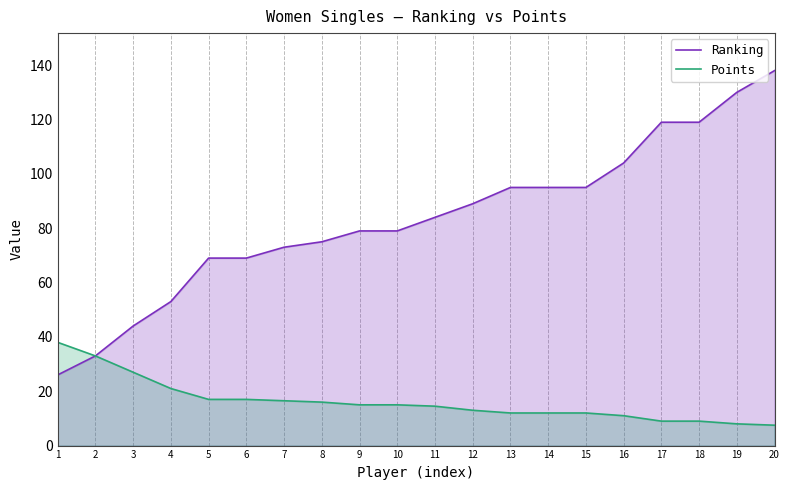

True or false: Points and Ranking intersect in this chart.

False